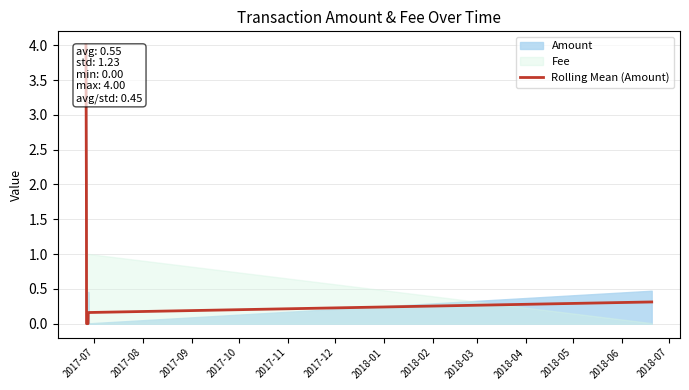

What is the maximum value for Rolling Mean (Amount)?

4.0